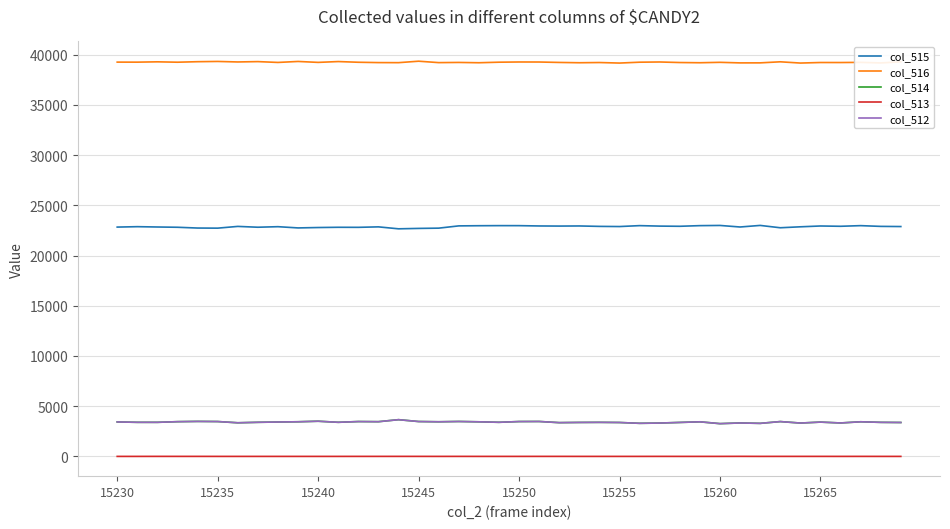

What is the greatest value displayed?

39357